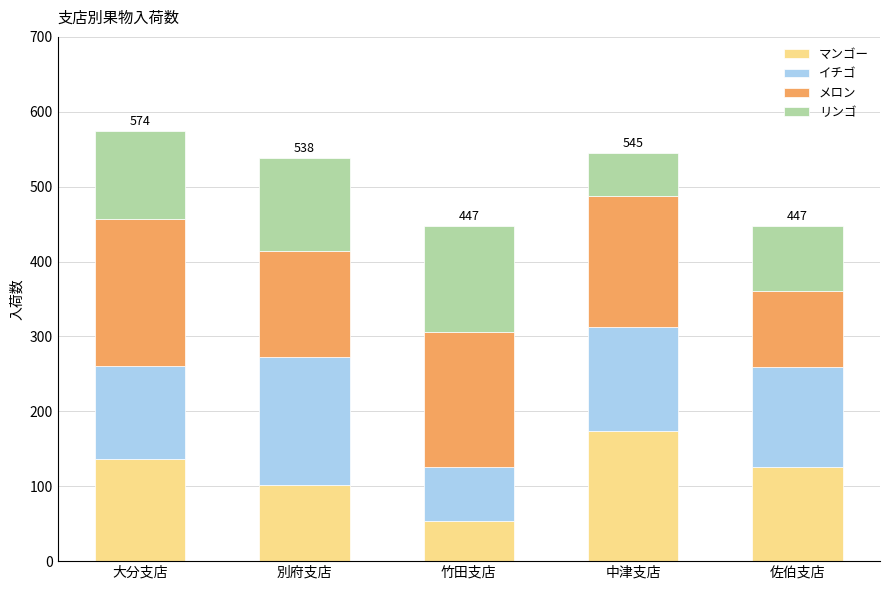

At which label does マンゴー first exceed 126?

大分支店